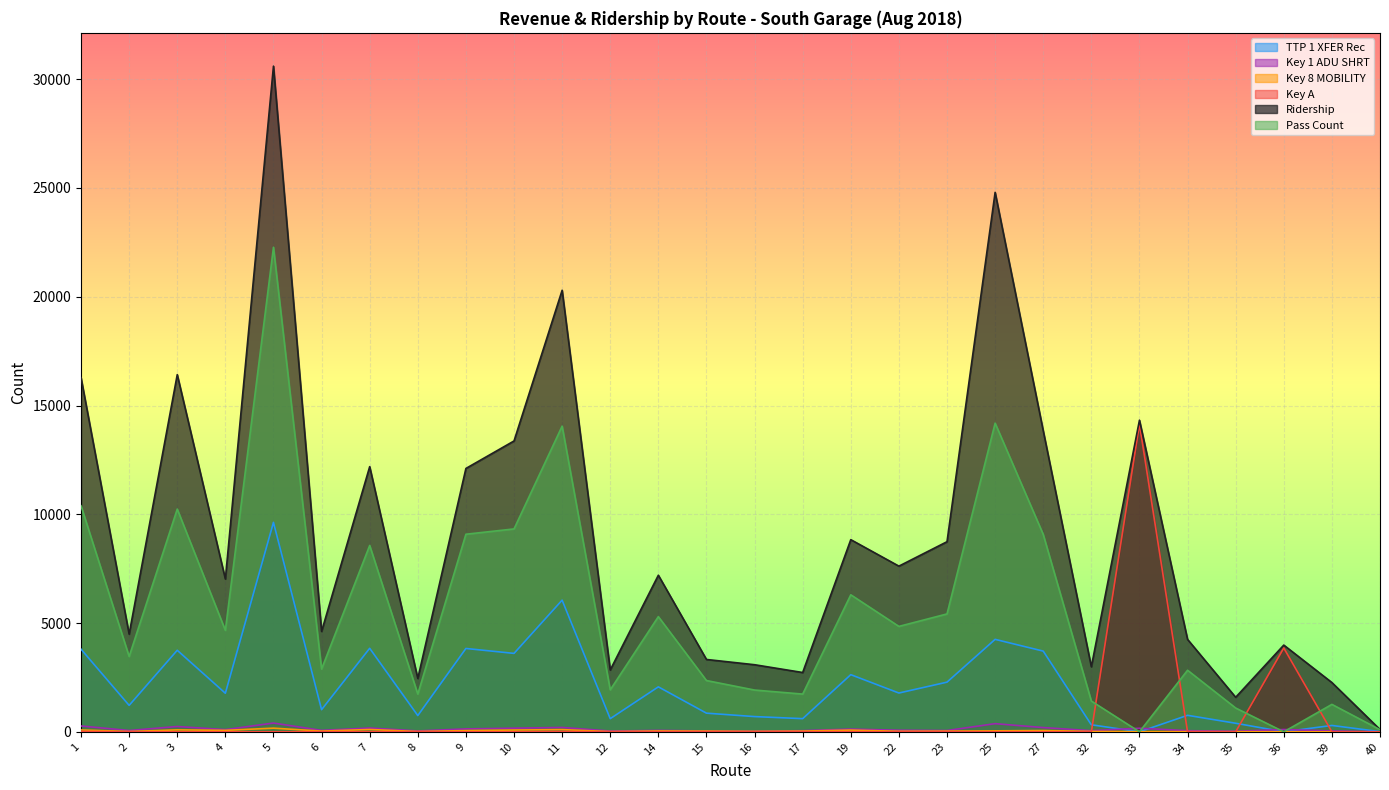

Where is the first local minimum for Key 8 MOBILITY?

2